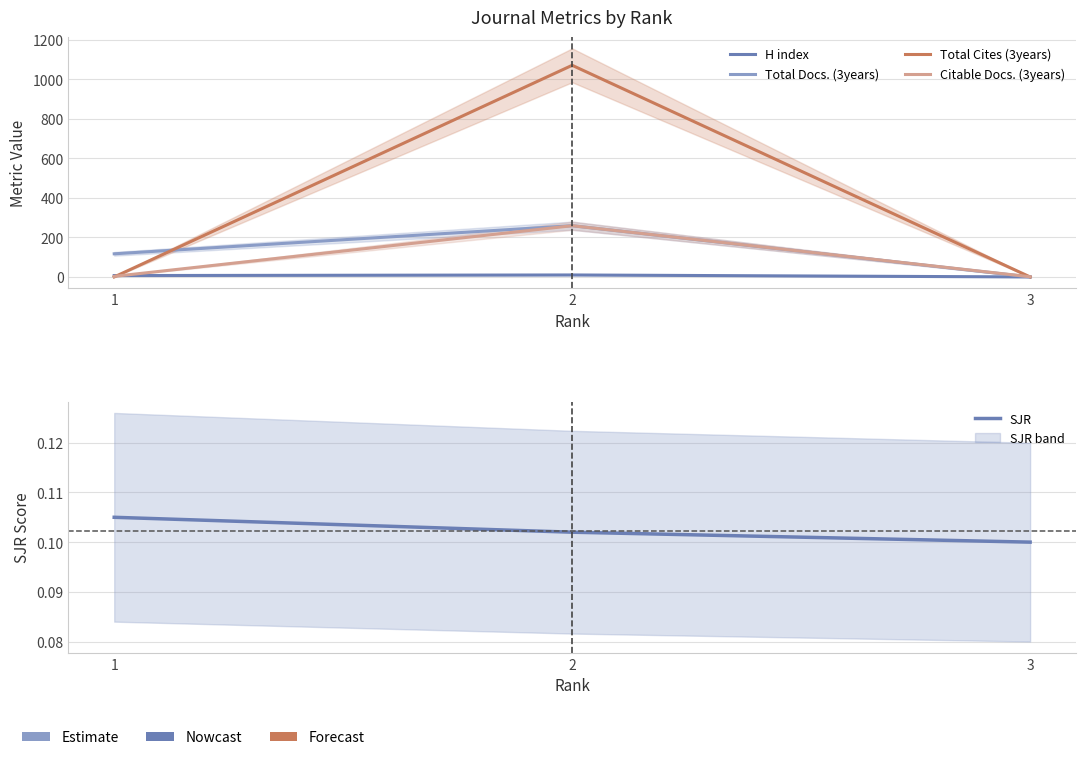

Rank the series by their maximum value, from lowest to highest.

SJR, H index, Total Docs. (3years), Citable Docs. (3years), Total Cites (3years)